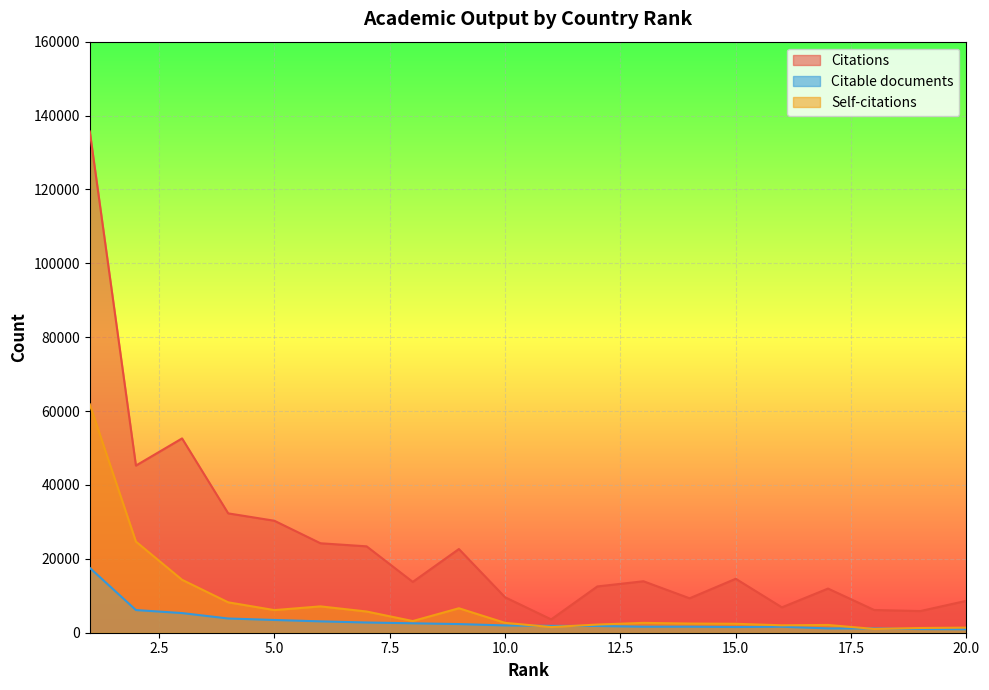

What are all the series names shown in the legend?

Citations, Citable documents, Self-citations